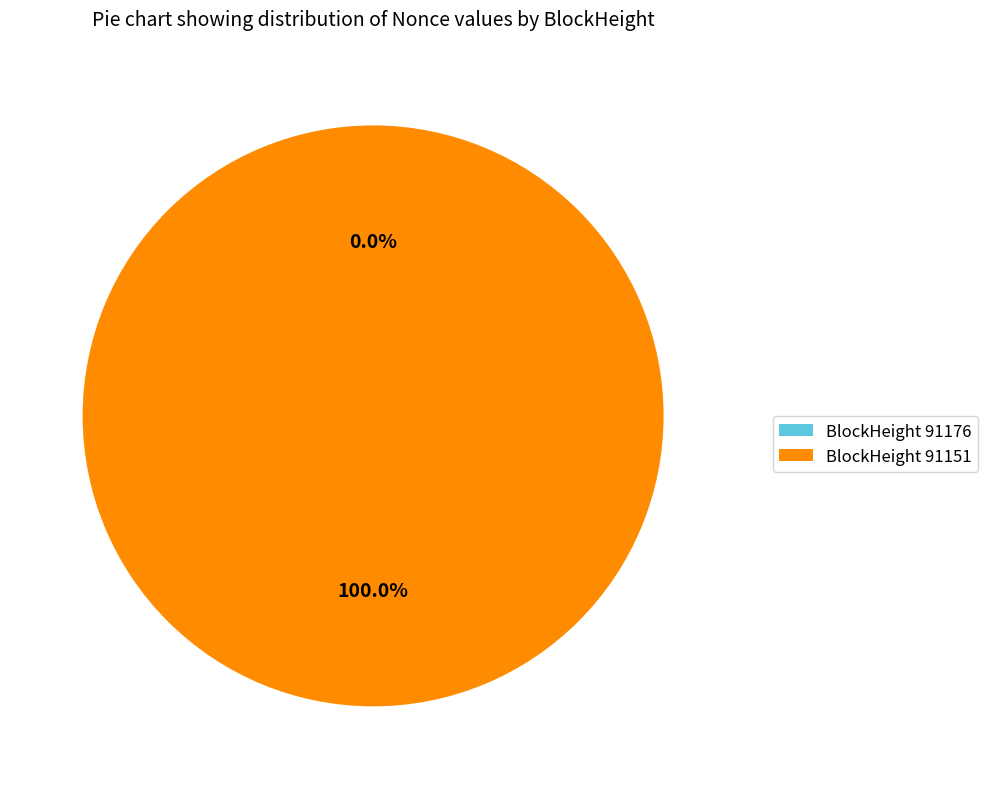

How many slices are in this pie chart?

2